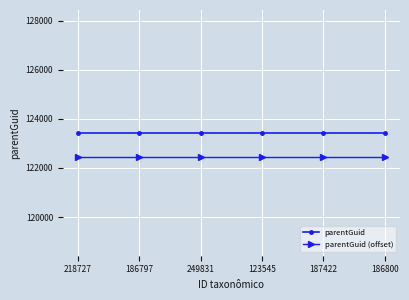

What is the difference between the highest and lowest values at 187422?

1000